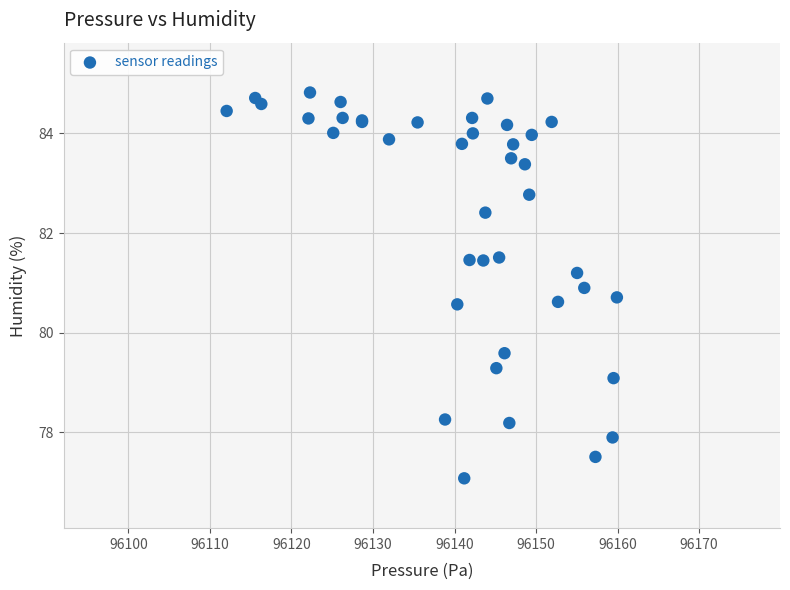

What Y value in the scatter plot is closest to 80?

79.6